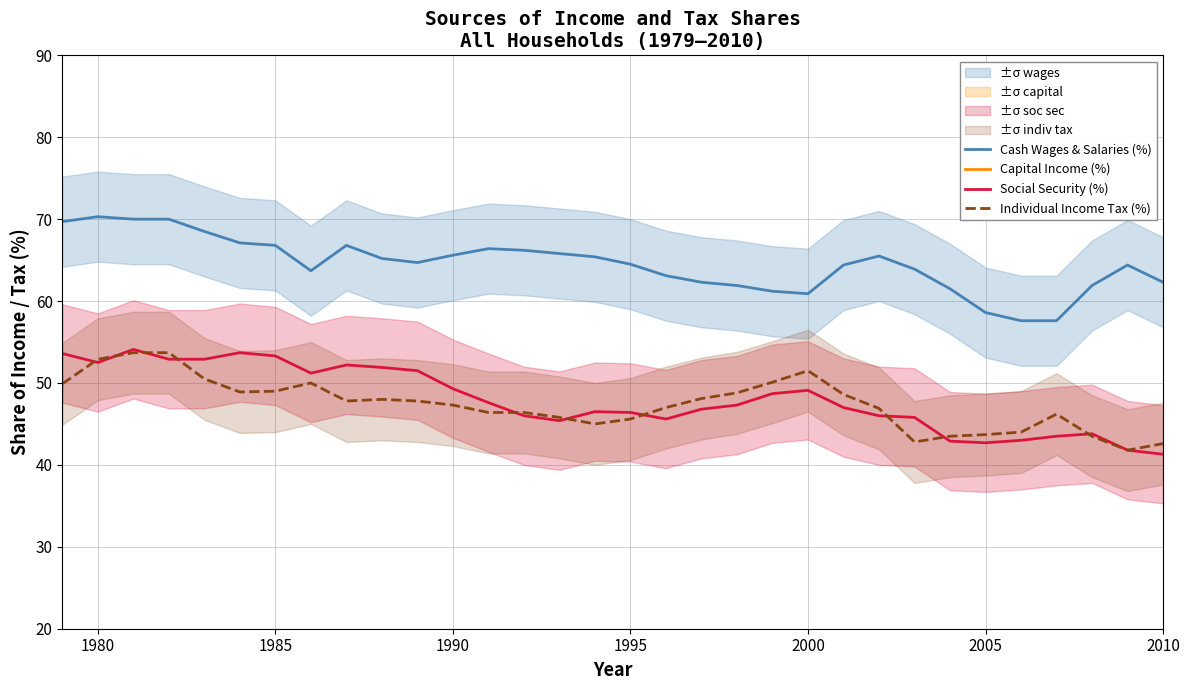

What is the minimum value for Cash Wages & Salaries (%)?

57.6